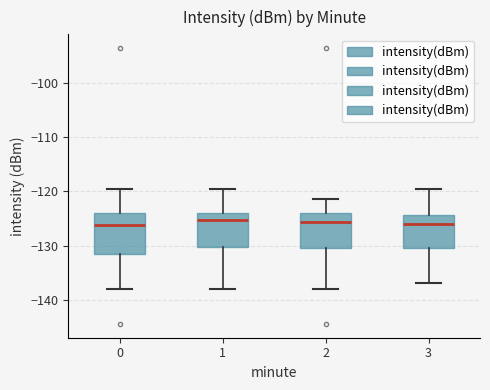

Comparing the boxes themselves (not the whiskers), which one is the tallest?

0